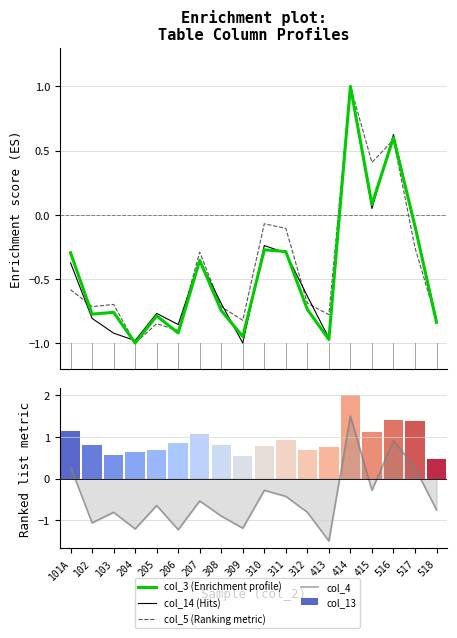

Which series has the largest total across all categories?

col_5 (Ranking metric)